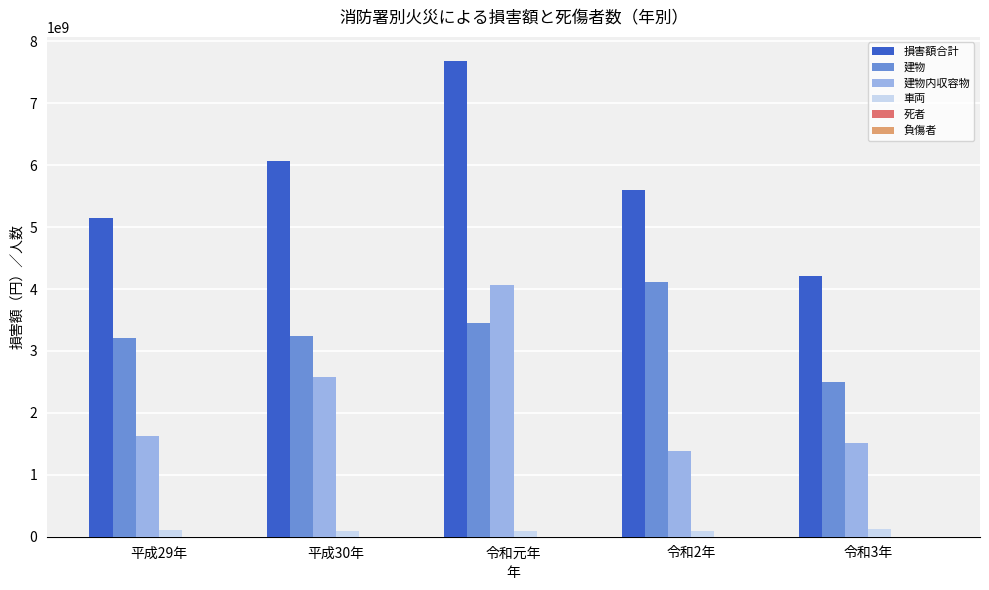

At which label is 損害額合計 closest to 5948476757?

平成30年